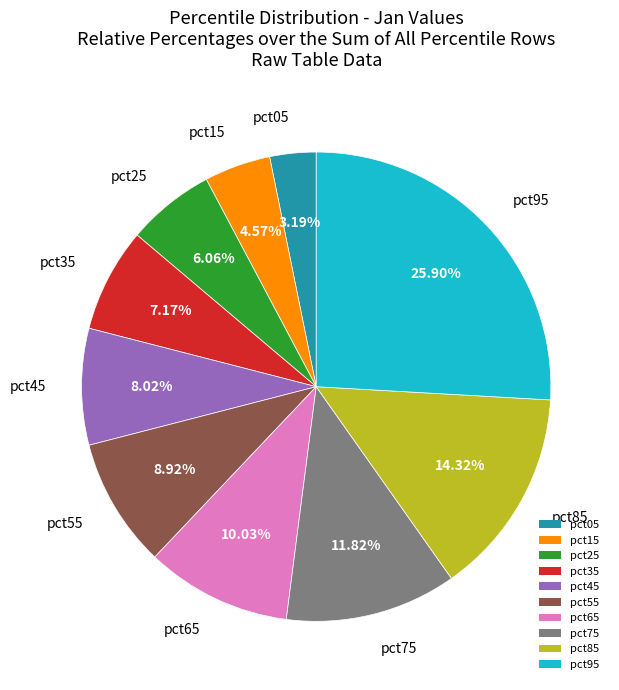

Does pct85 account for over 50% of the chart?

No